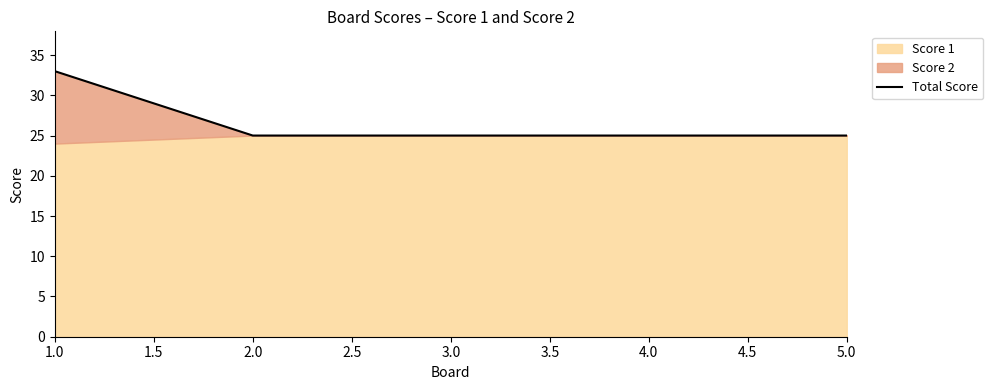

Count the number of categories in the chart.

5